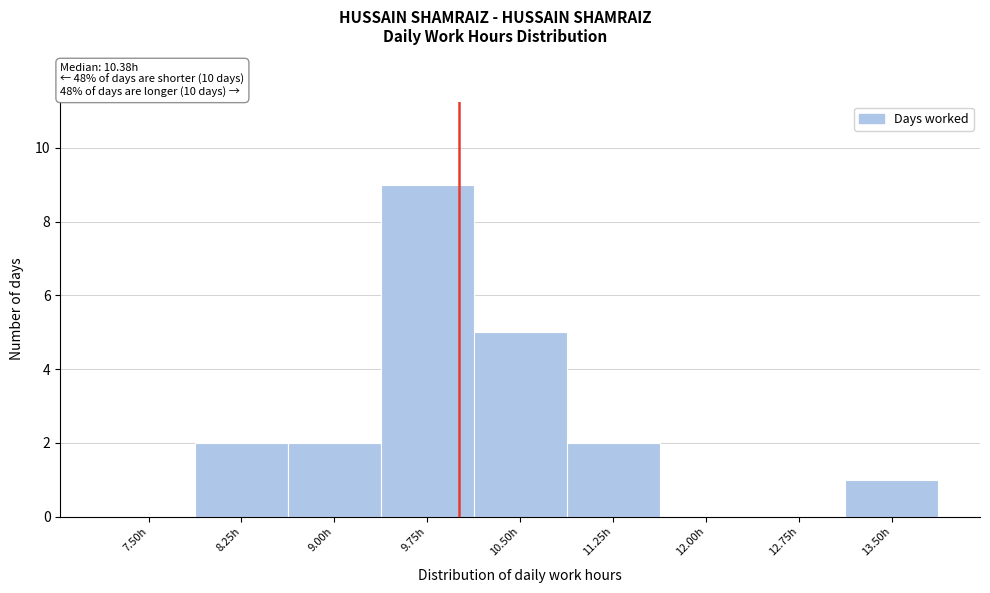

Reading left to right, list all the values displayed in this chart.

7.50h=0	8.25h=2	9.00h=2	9.75h=9	10.50h=5	11.25h=2	12.00h=0	12.75h=0	13.50h=1